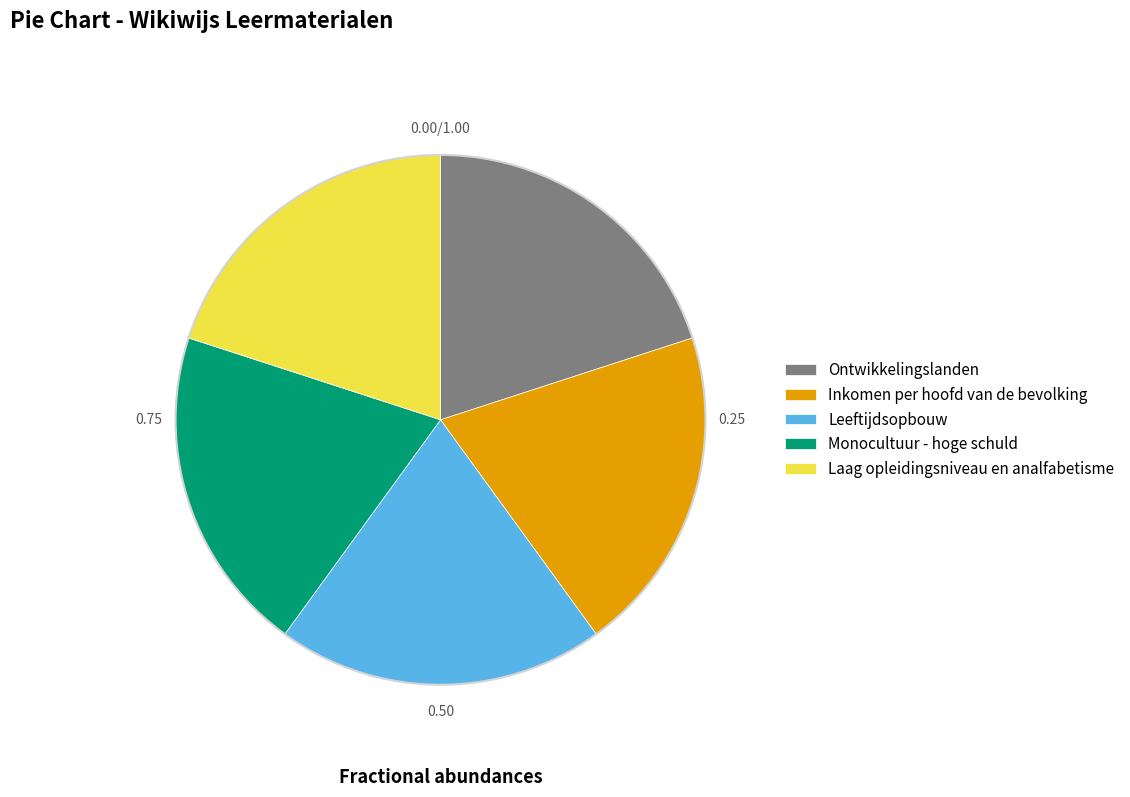

True or false: Laag opleidingsniveau en analfabetisme accounts for 20% of the total.

True